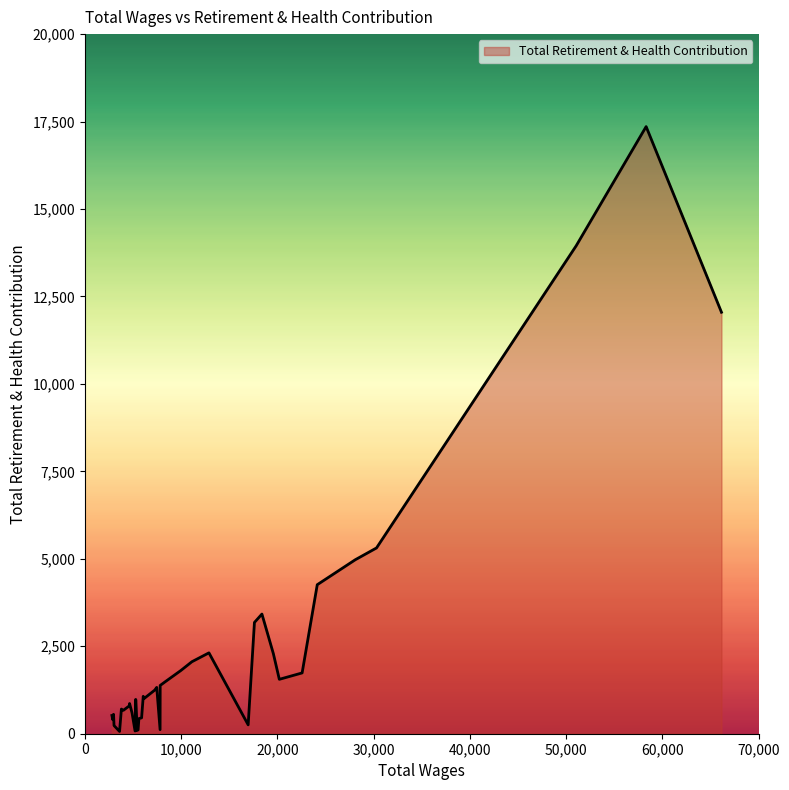

Does the chart have visible grid lines?

No